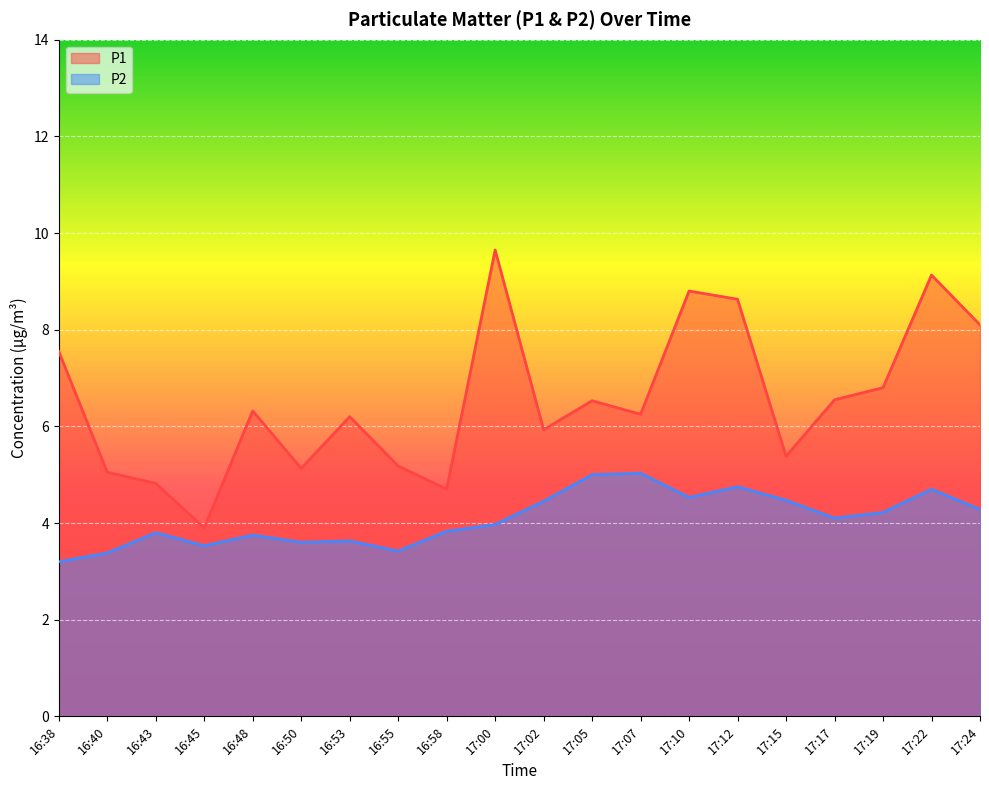

True or false: P1 and P2 intersect in this chart.

False